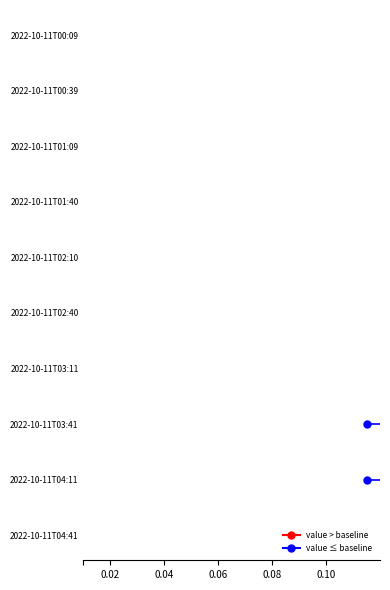

What value does the data have at 2022-10-11T03:11?

2.5